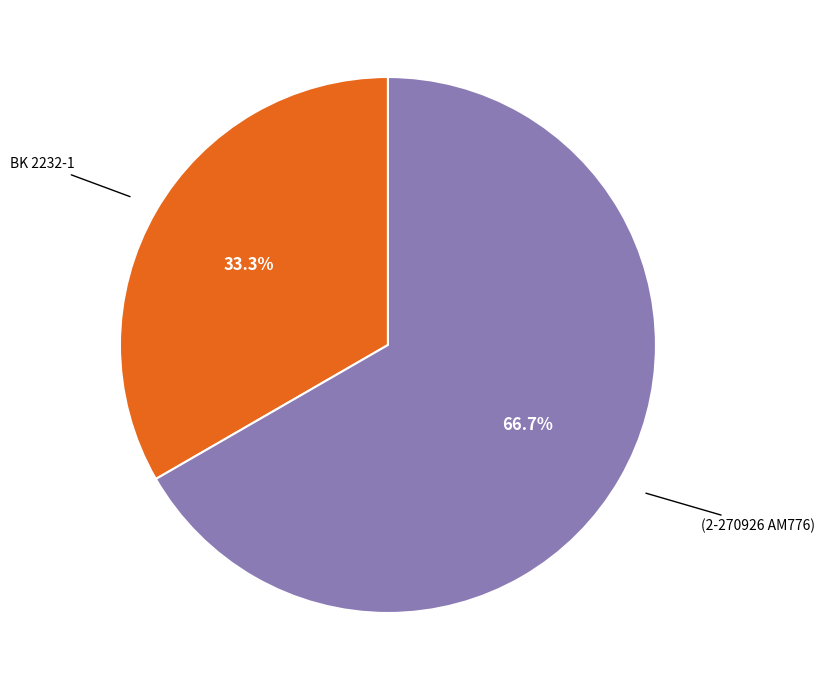

What percentage is NOT represented by BK 2232-1?

66.7%